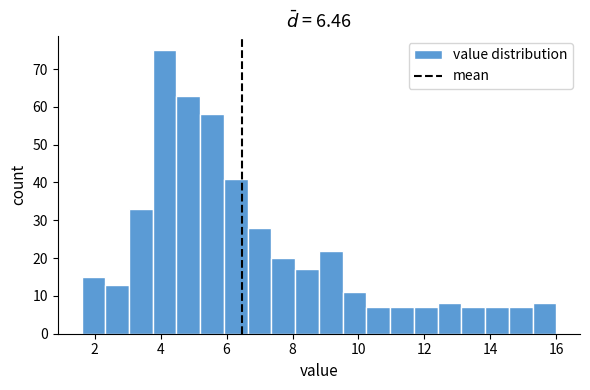

Read against the x-axis, roughly where is the centre of the tallest bar?

4.2